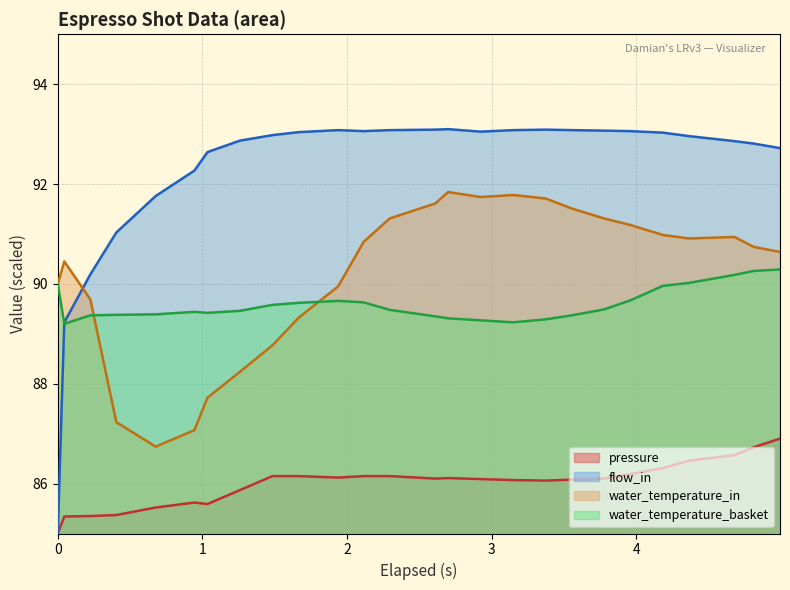

What is the difference between the maximum and minimum values in the pressure series?

1.9